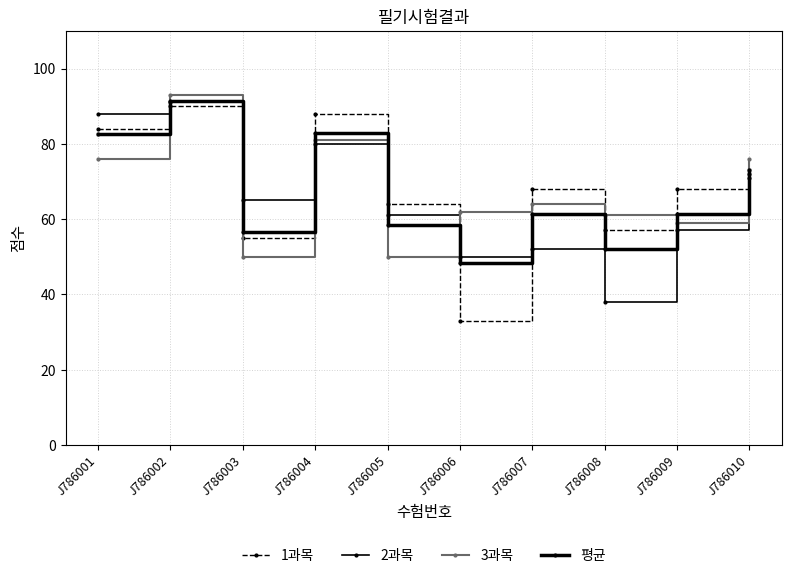

In 평균, how many points are higher than both neighbors (excluding endpoints)?

3